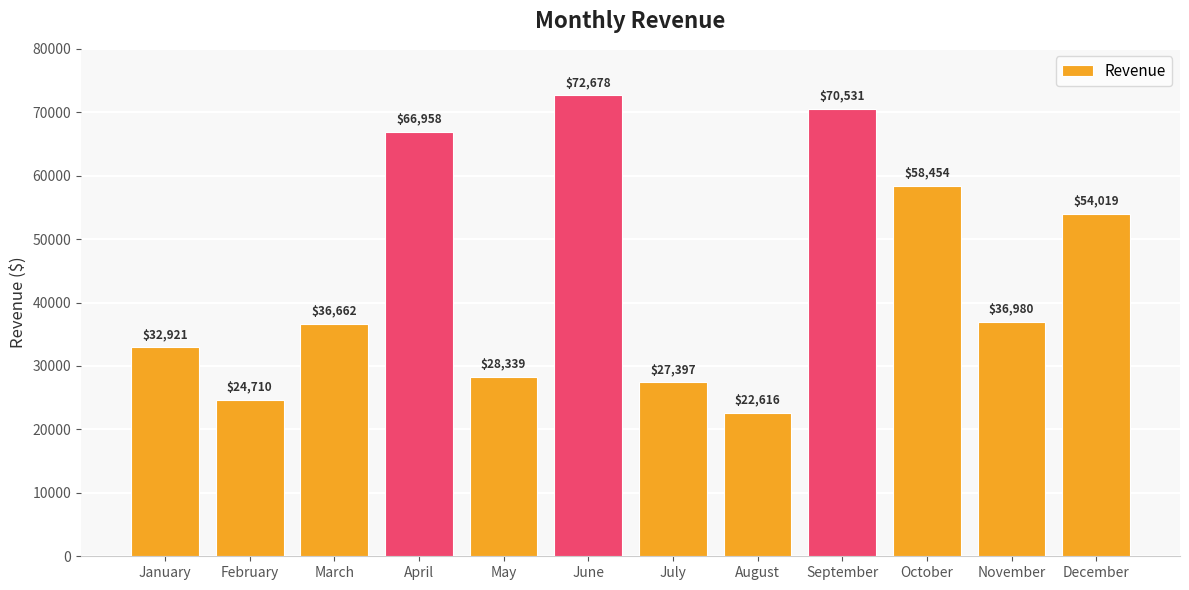

Which label corresponds to the largest value in the chart?

June